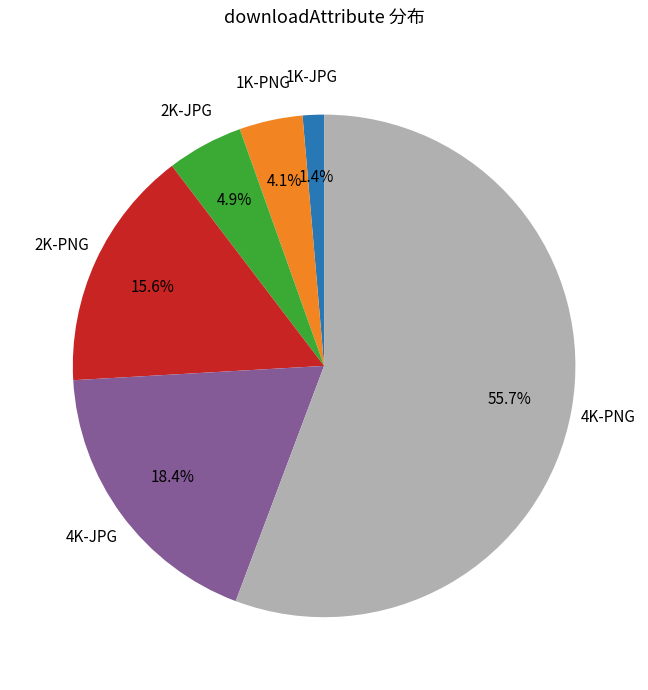

Is there a majority slice in this chart?

Yes